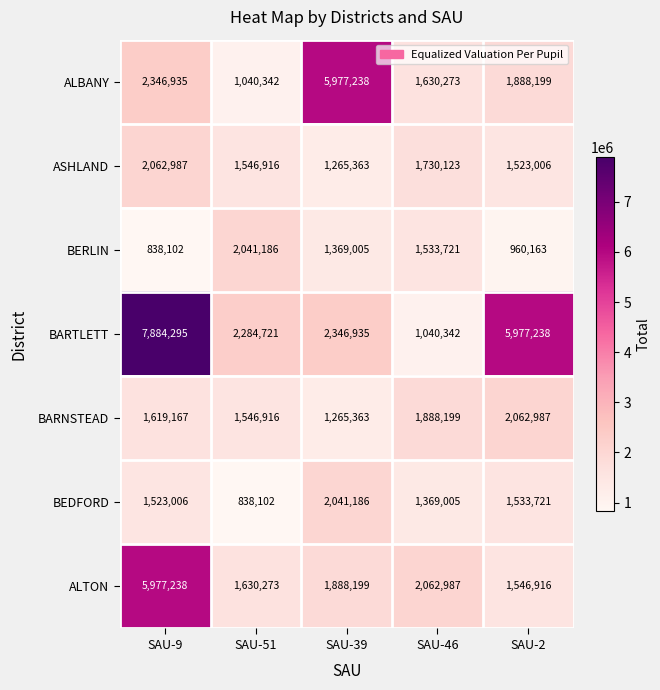

At how many categories does at least one series exceed 5275910?

3